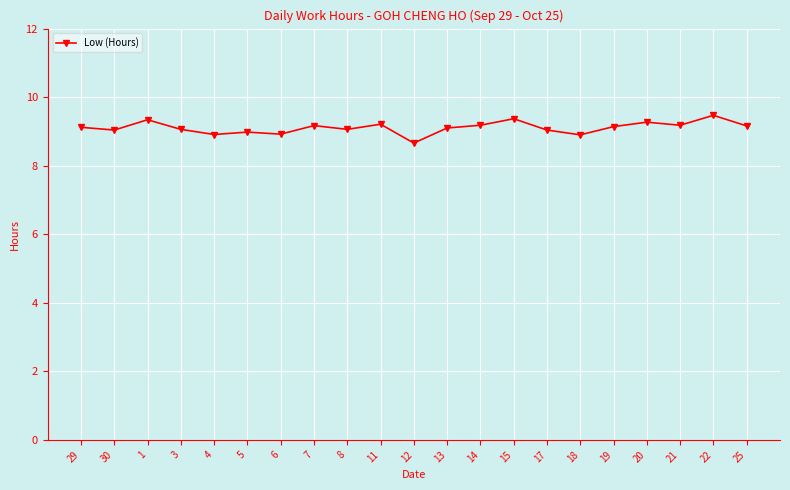

What is the sum of all values?

191.3